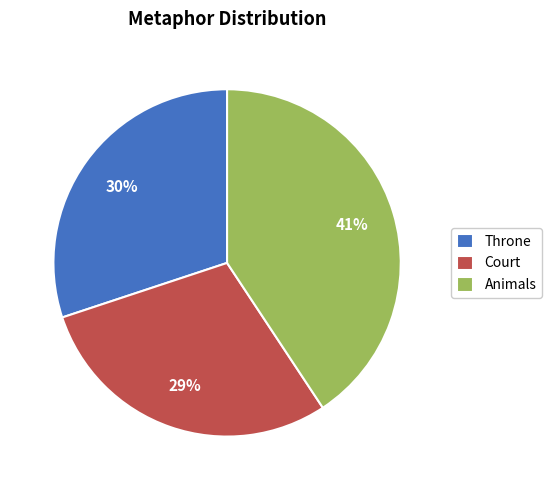

How many segments does this pie chart have?

3